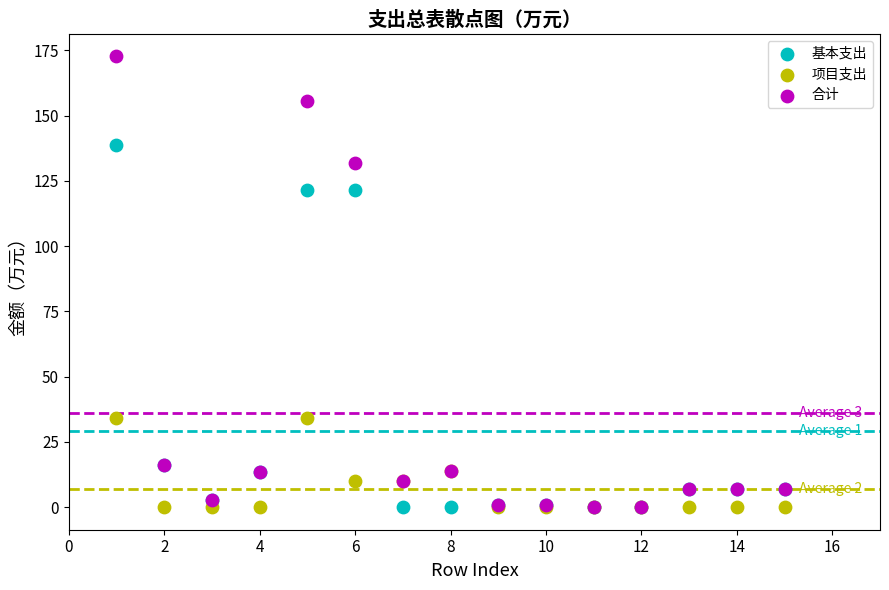

Which series has the largest Y range (max minus min)?

合计